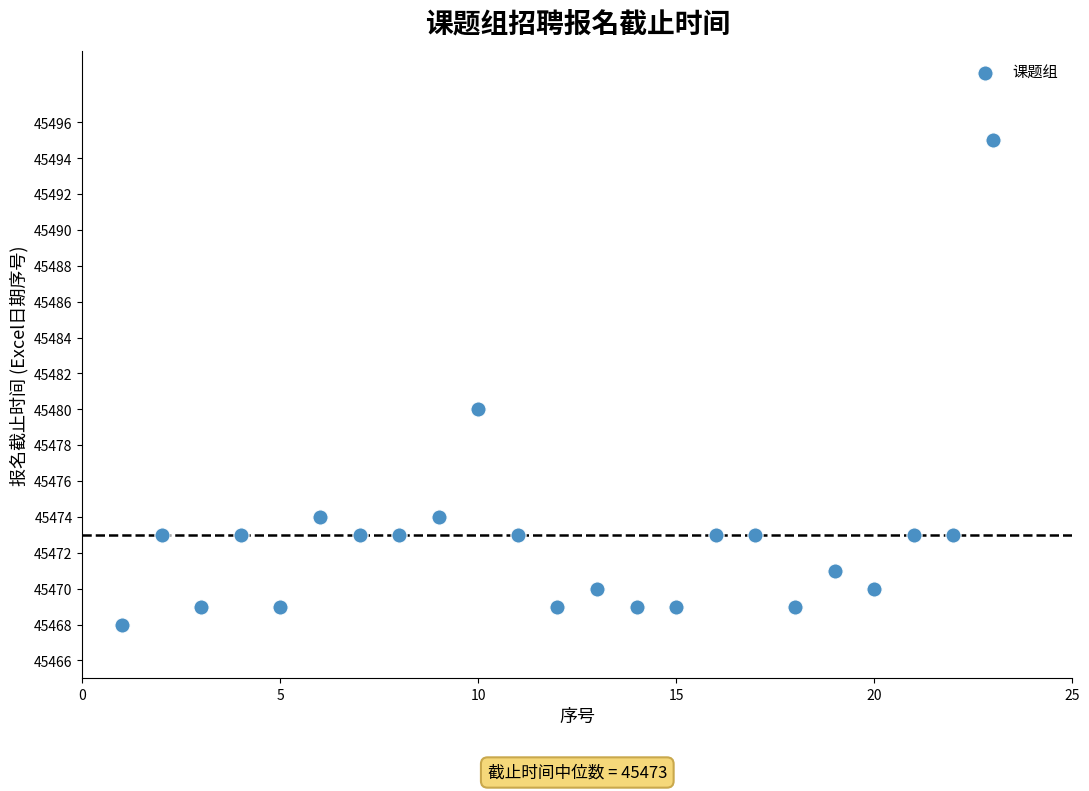

What Y value in the scatter plot is closest to 45481?

45480